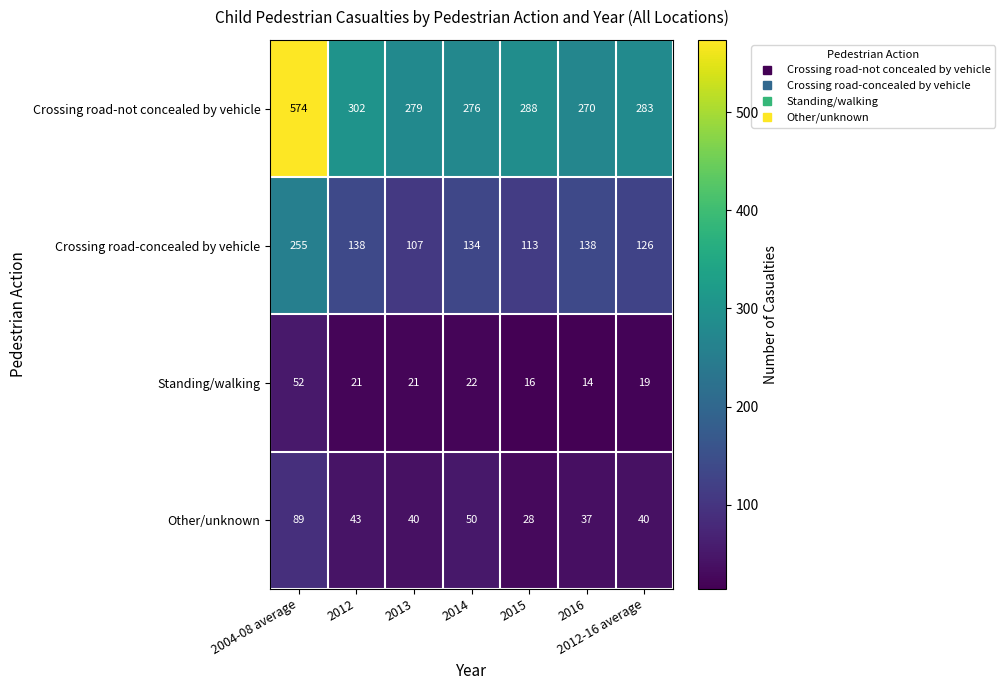

True or false: Other/unknown has a value of 50 at 2014.

True